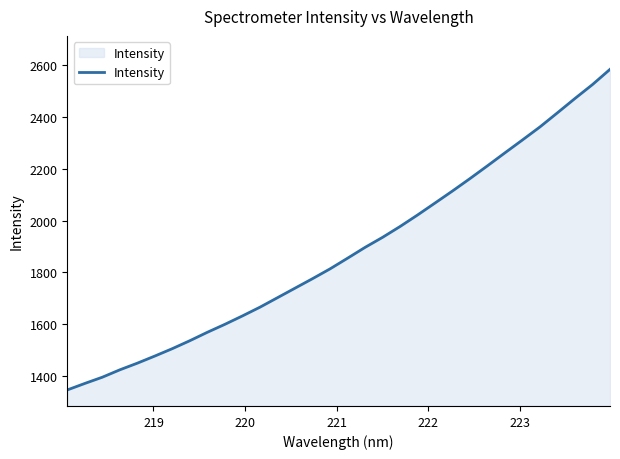

How many categories are shown in the chart?

32